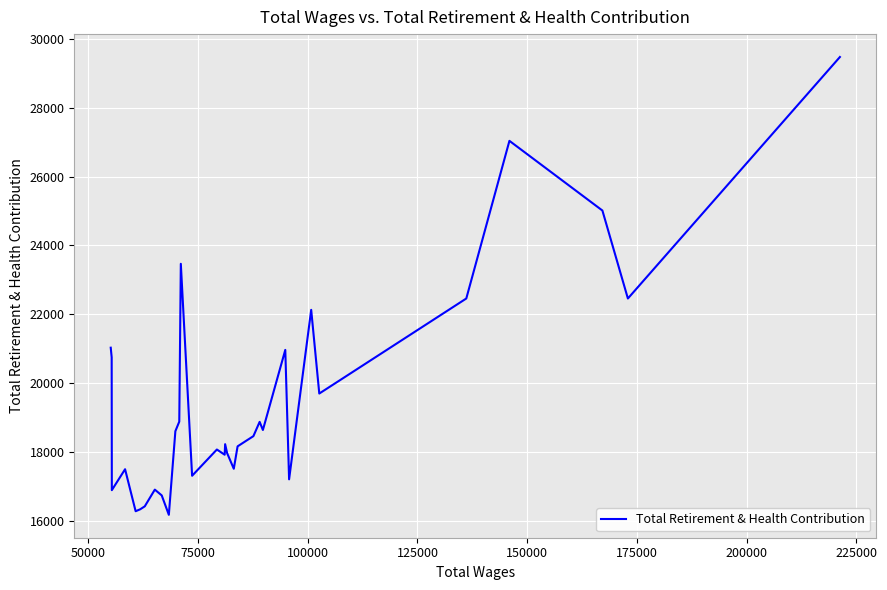

What is the smallest value displayed?

16167